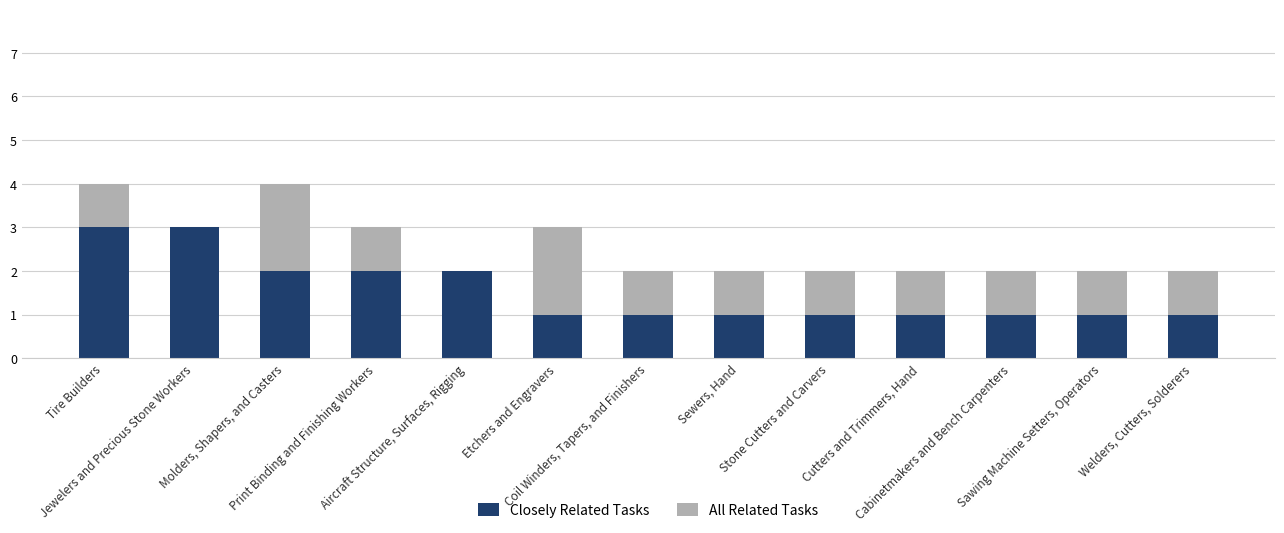

What is the maximum value for Closely Related Tasks?

3